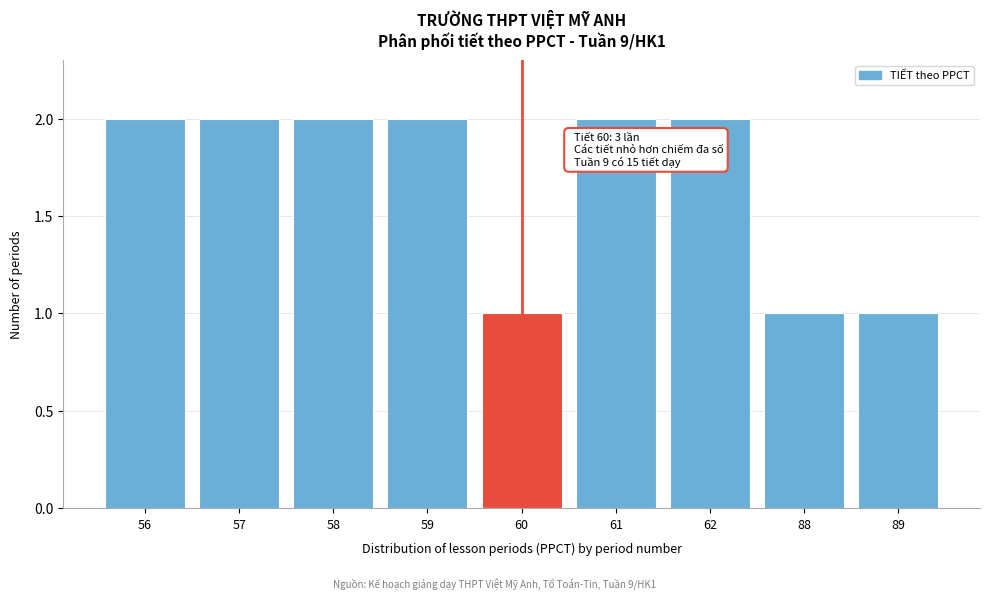

Reading right to left, list all the values displayed in this chart.

1	1	2	2	1	2	2	2	2